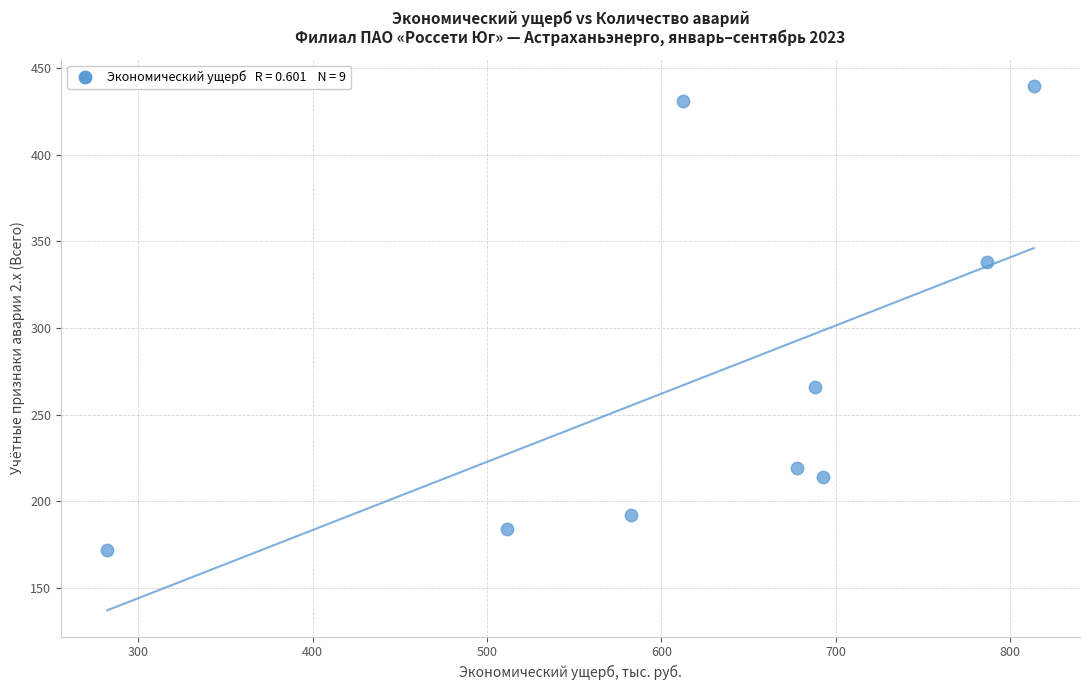

What Y value in the scatter plot is closest to 306?

338